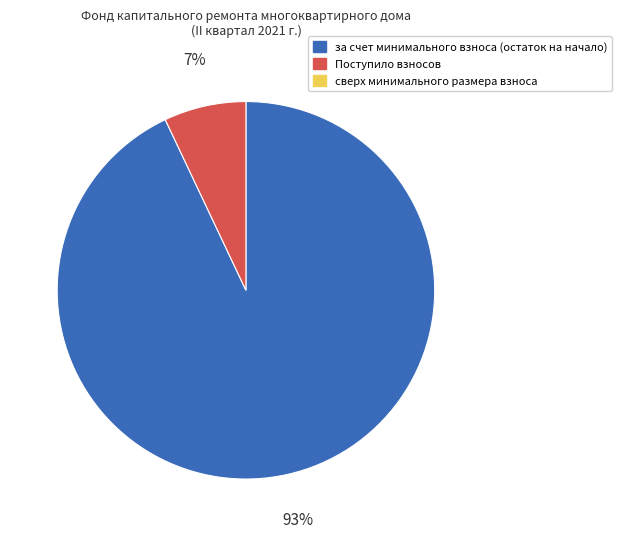

To the nearest percent, what is the difference between the largest and smallest slice percentages?

86%